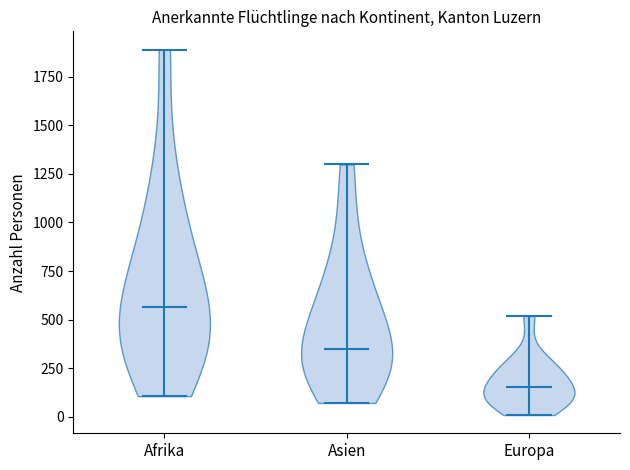

Where does the median line of the violin for Afrika sit on the y-axis? The values are not printed on the chart, so give them approximately, as read against the axis.

550